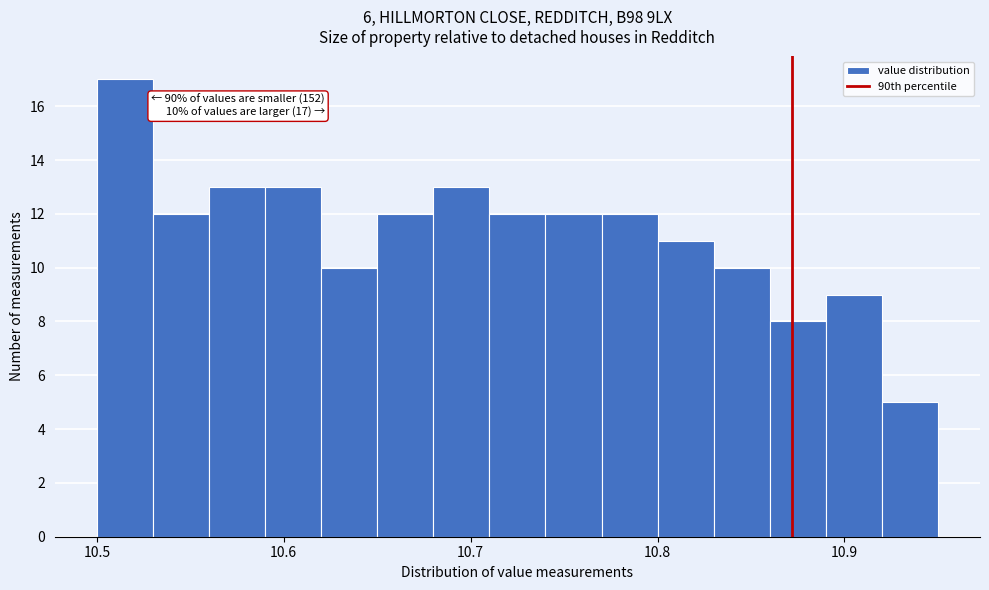

Around what value on the x-axis is the tallest bar? Give the approximate position of its centre, as read against the axis.

10.52